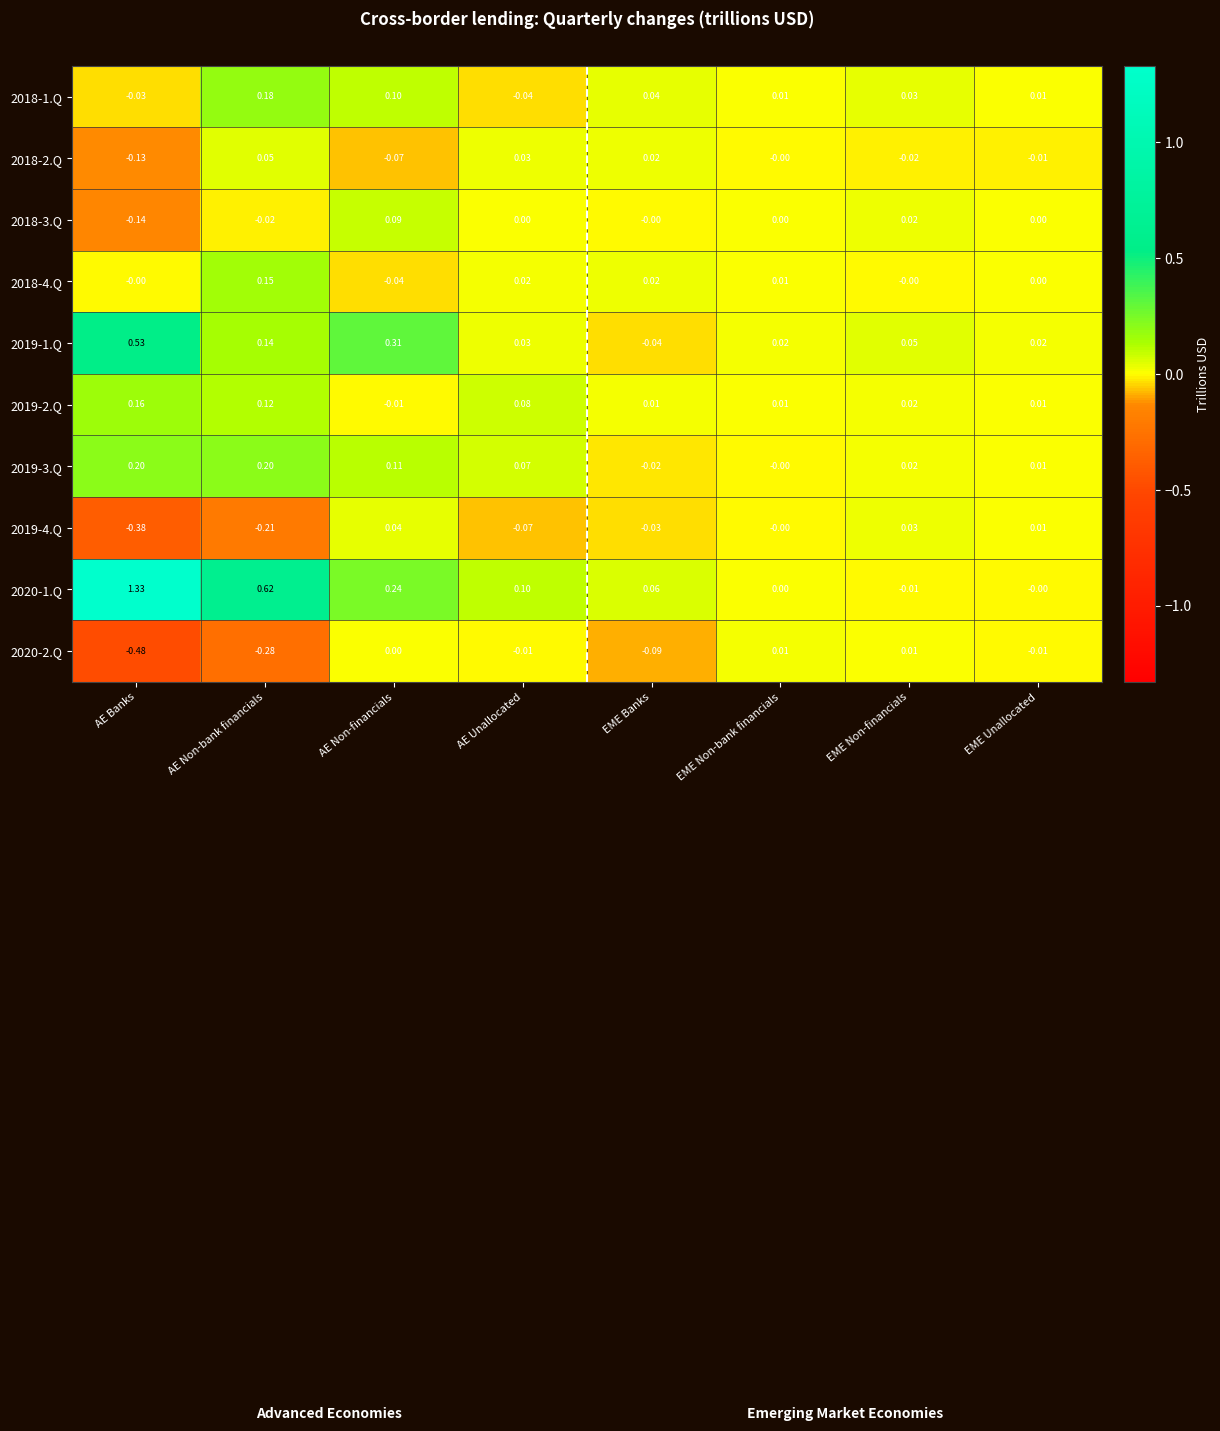

How many values in 2019-1.Q are below zero?

1